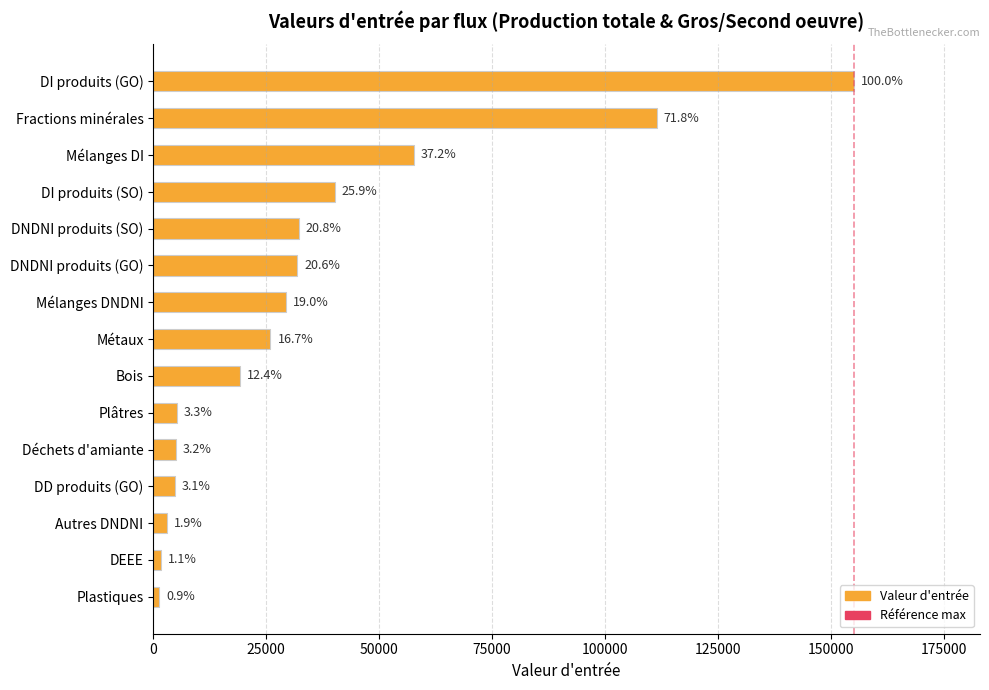

The chart shows a value of 25957.3 at Métaux. True or false?

True